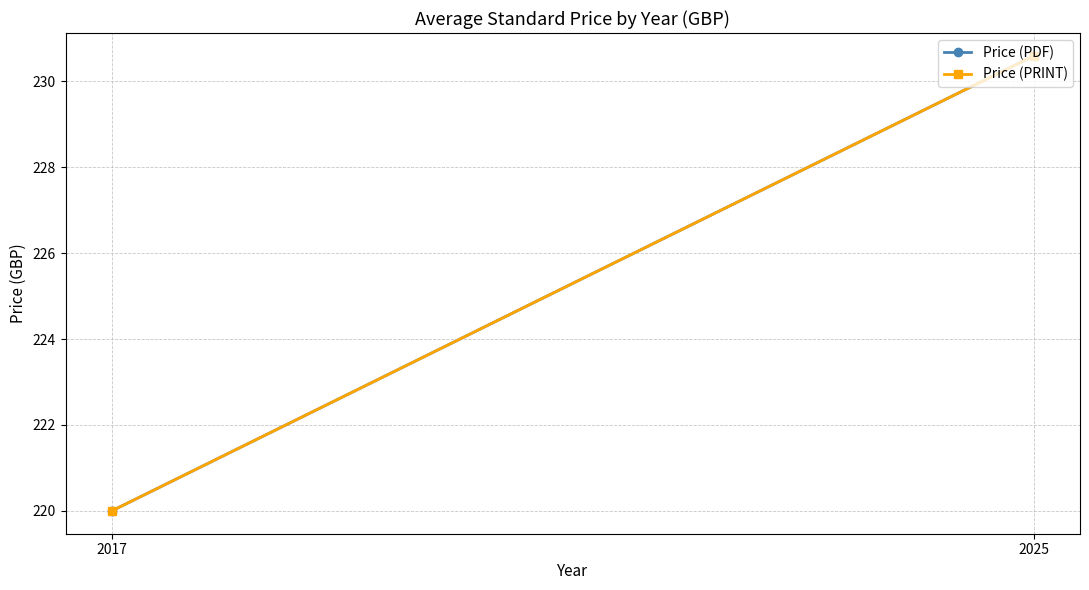

The value of Price (PRINT) at 2025 is 230.6. True or false?

True